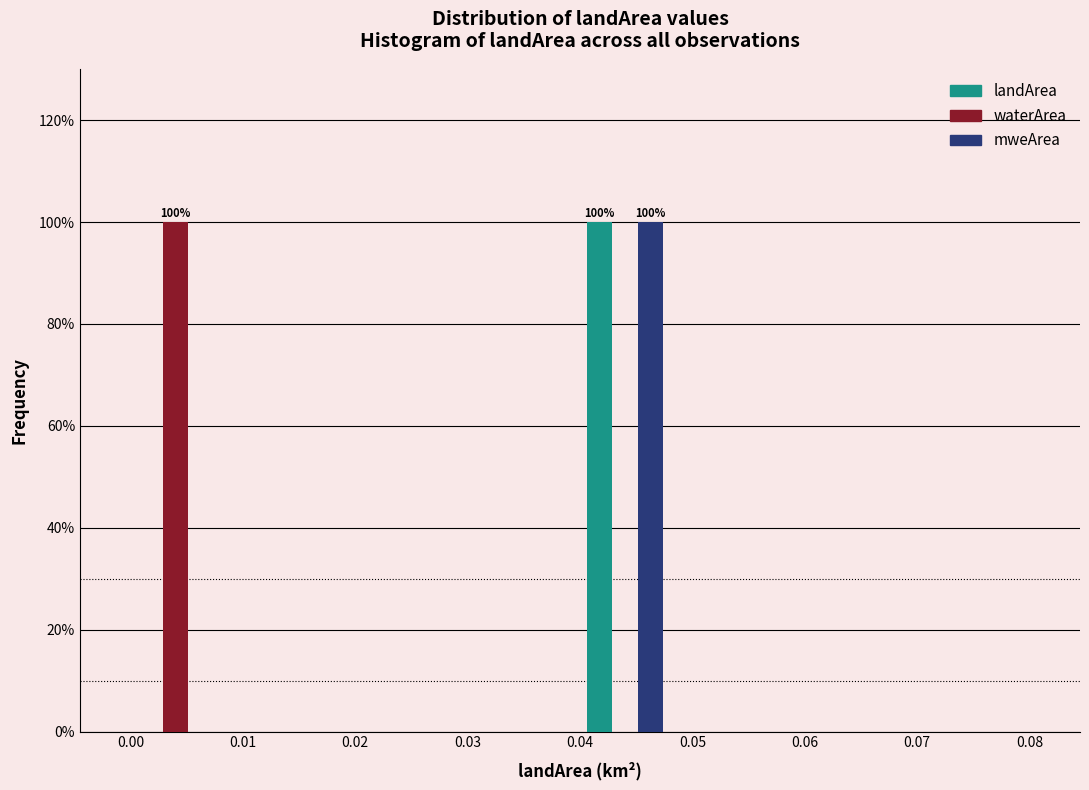

In the mweArea series, which range on the x-axis has the tallest bar?

0.040 to 0.048